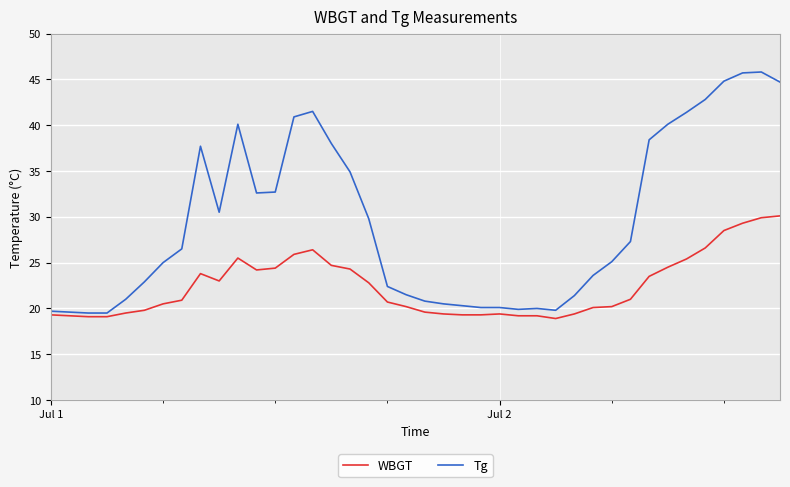

What is the smallest value displayed?

18.9